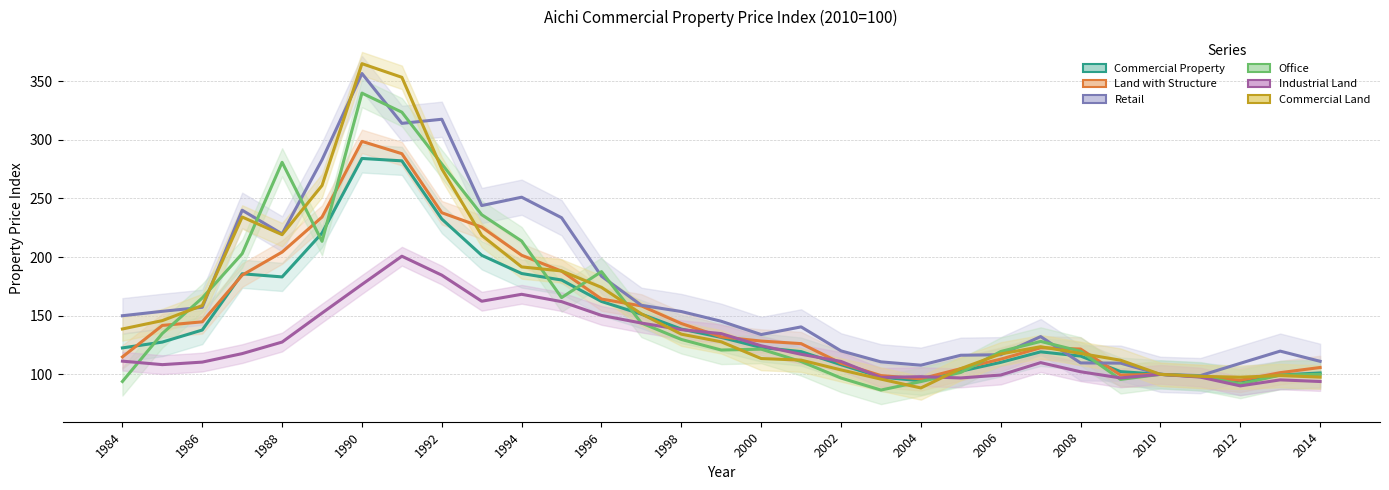

What is the value of the Retail point at the 3rd from the left?

157.2